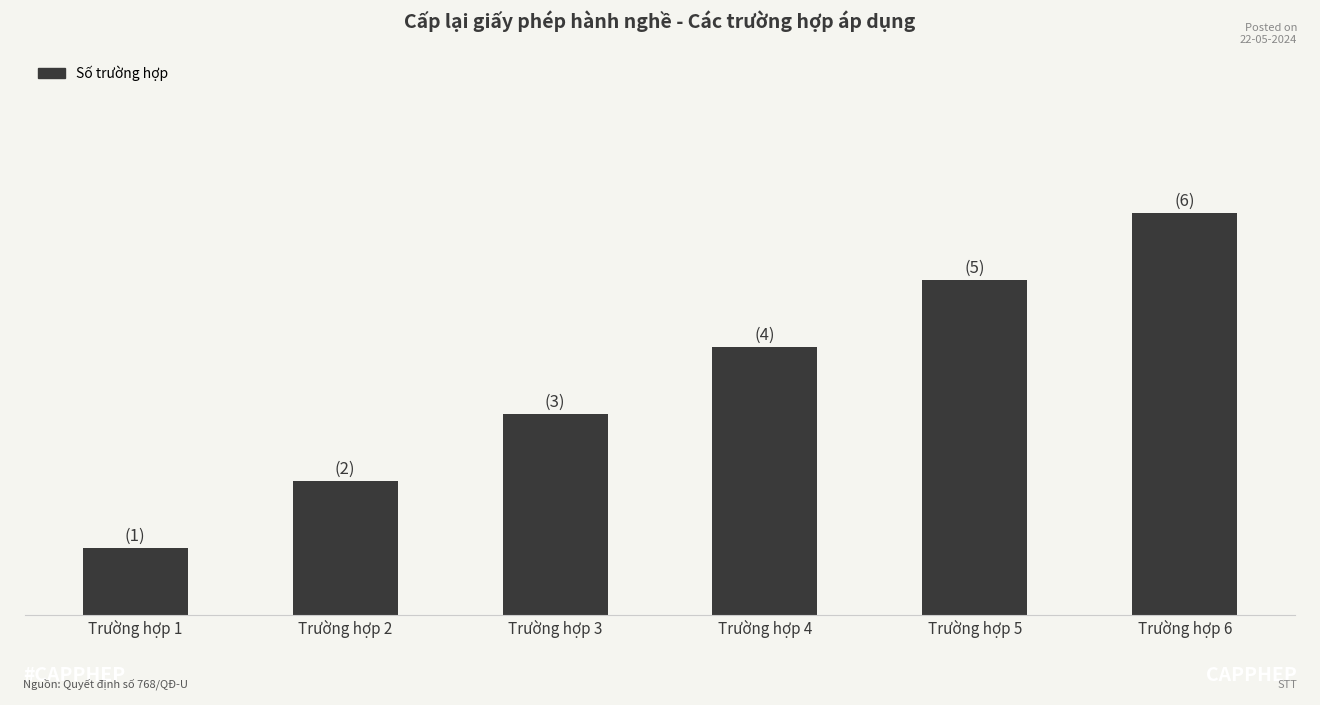

The value at Trường hợp 5 is 5. True or false?

True